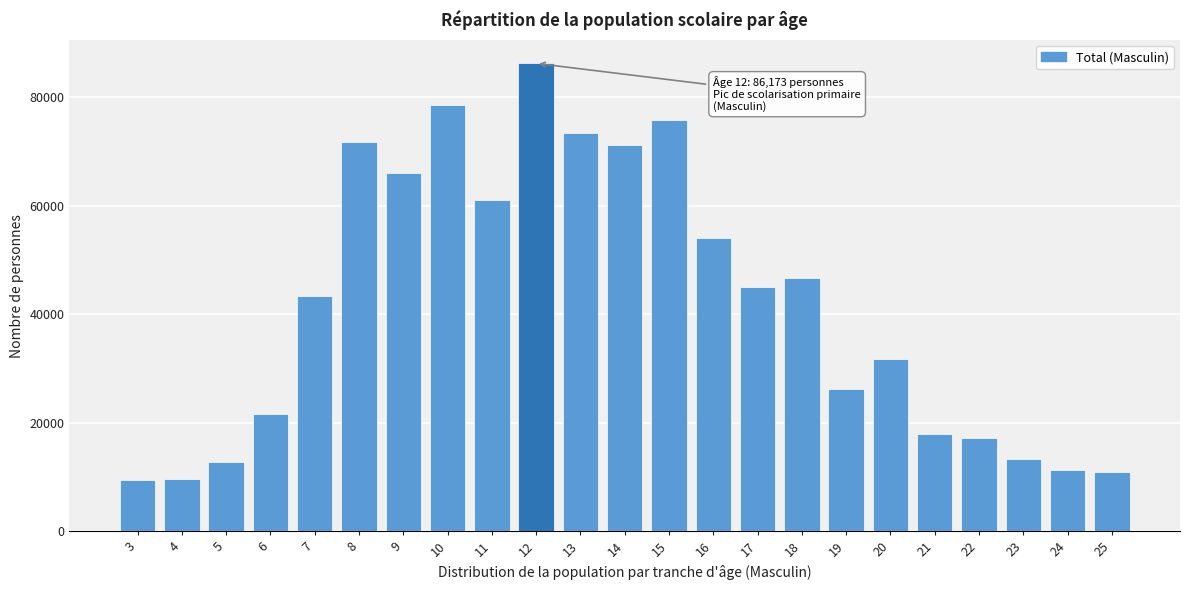

What is the difference between the second highest and second lowest values?

68985